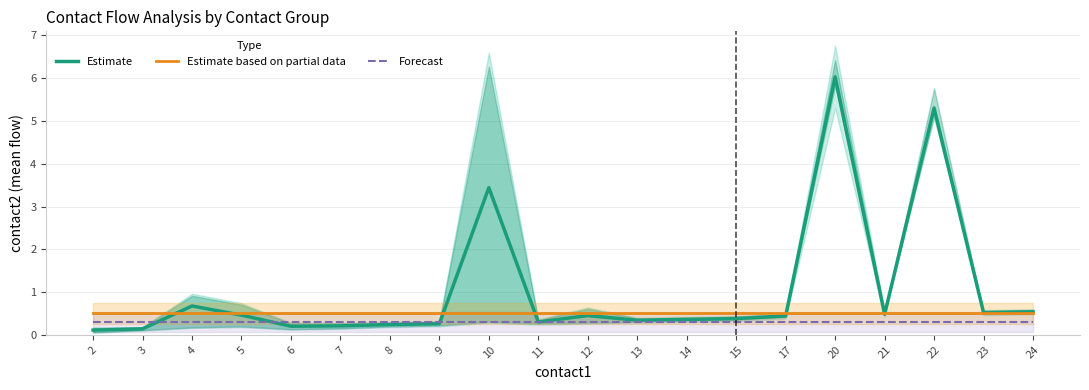

What is the smallest value displayed?

0.1